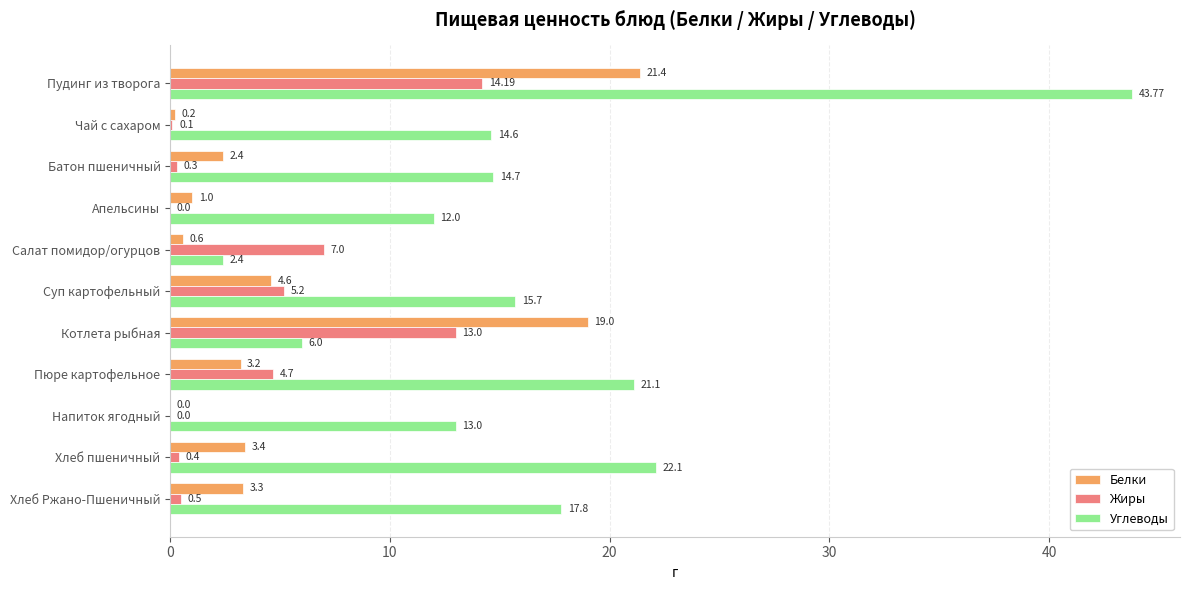

What is the average value of the Жиры series?

4.1